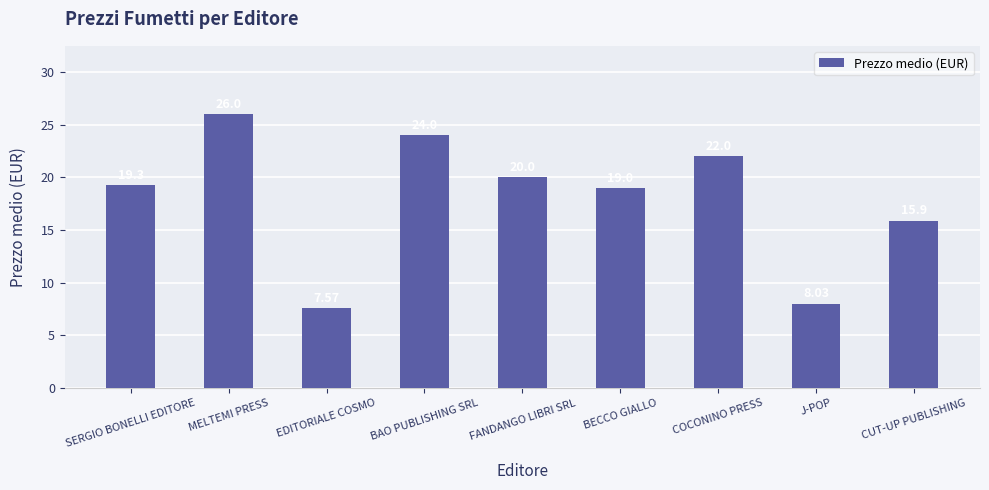

Between FANDANGO LIBRI SRL and CUT-UP PUBLISHING, which is larger?

FANDANGO LIBRI SRL